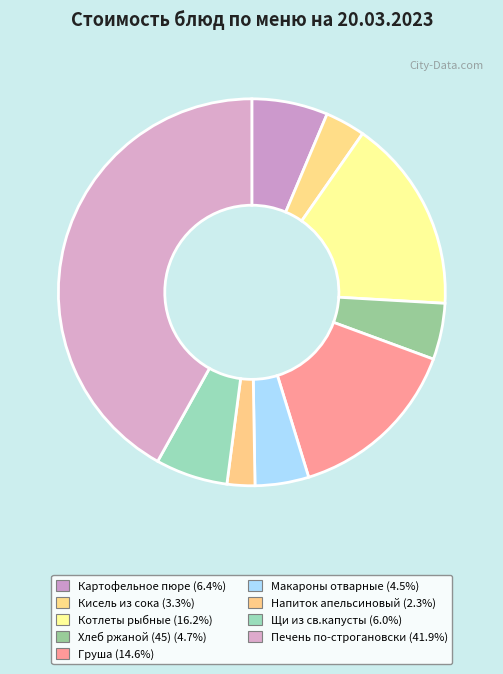

Count the number of slices in the pie.

9